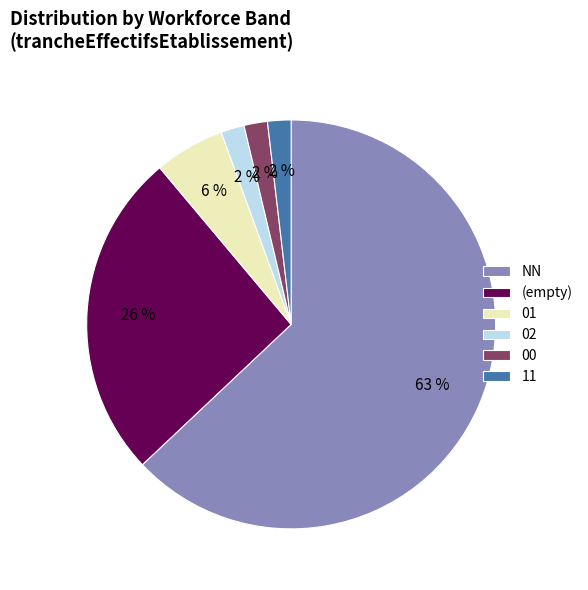

The 11 slice represents 2% of the pie. True or false?

True